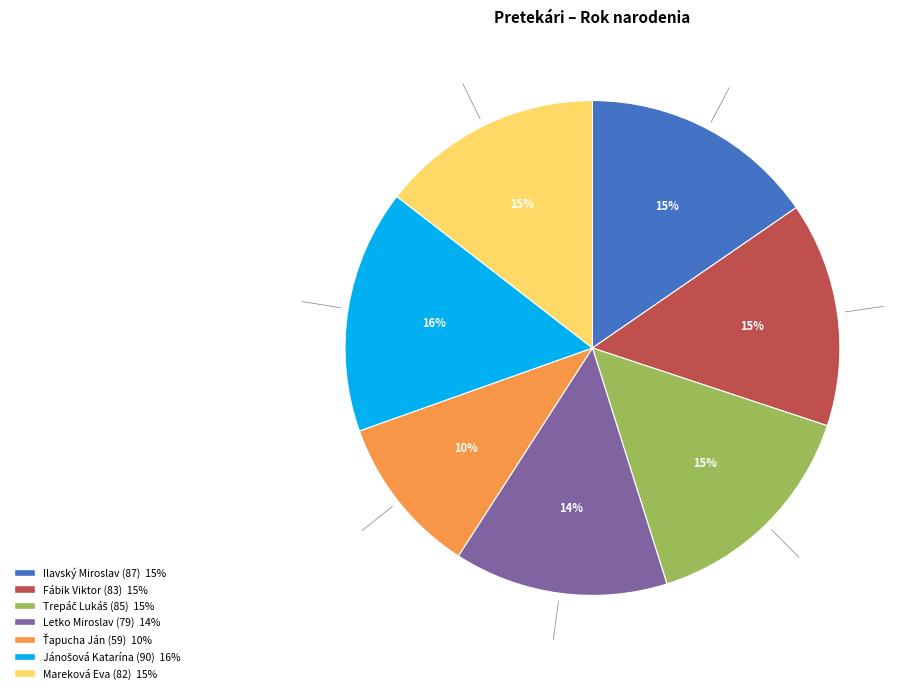

To the nearest percent, what portion does Ilavský Miroslav (87) represent?

15%